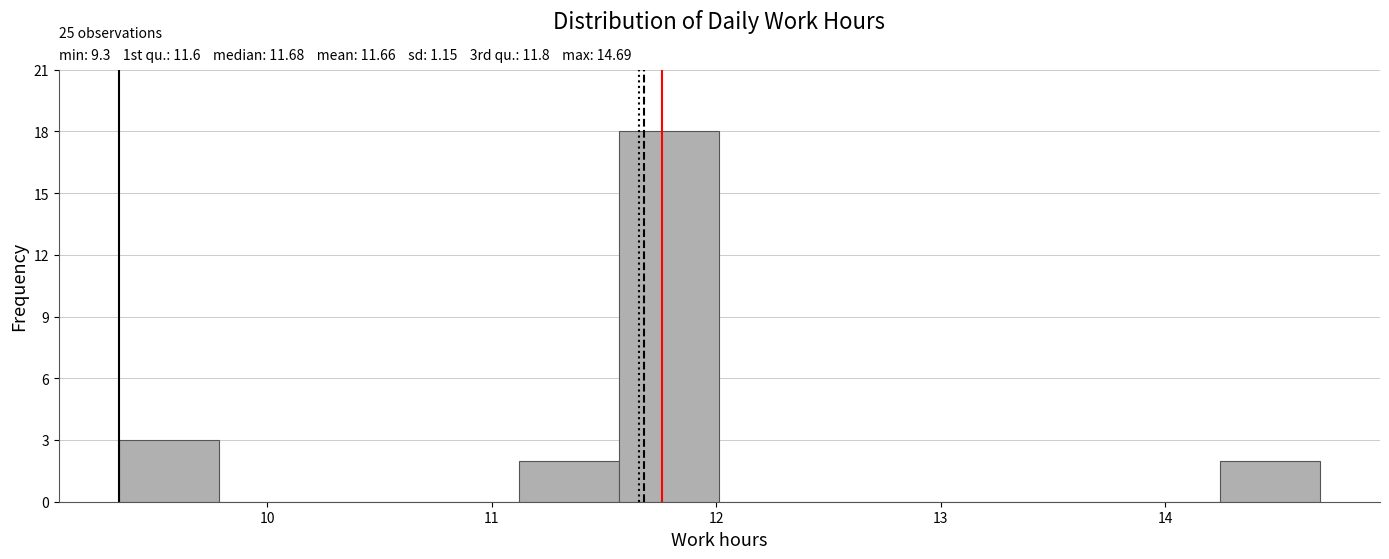

Which range on the x-axis has the tallest bar?

11.6 to 12.0